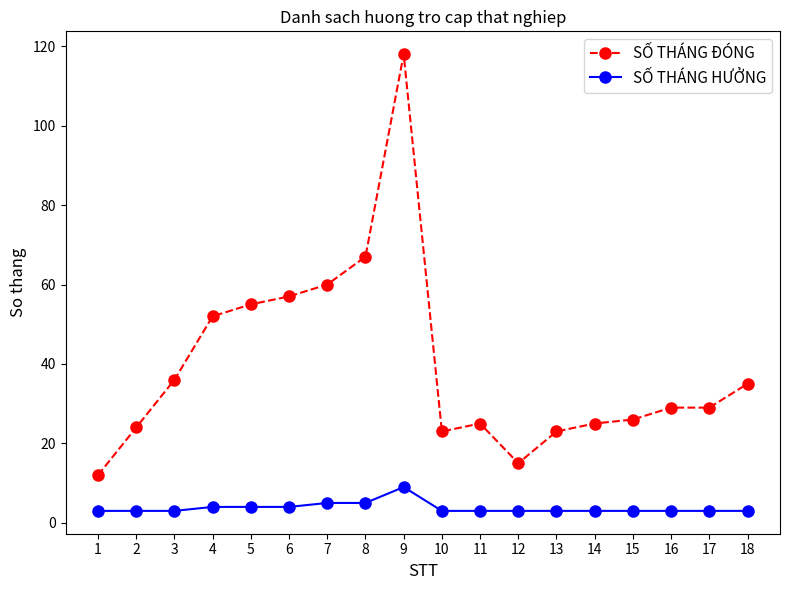

Where is SỐ THÁNG ĐÓNG nearest to the value 65?

8